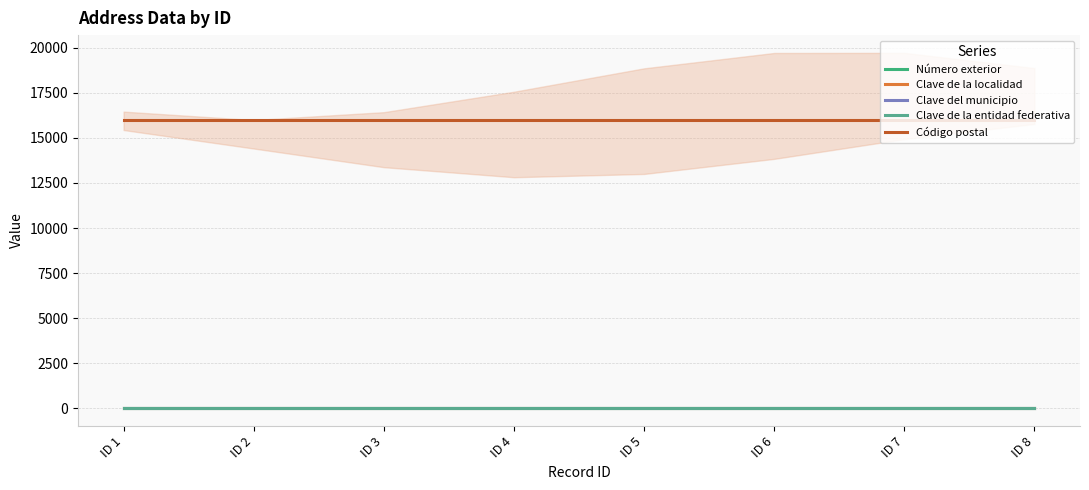

What is the total value across all series at ID 4?

16070